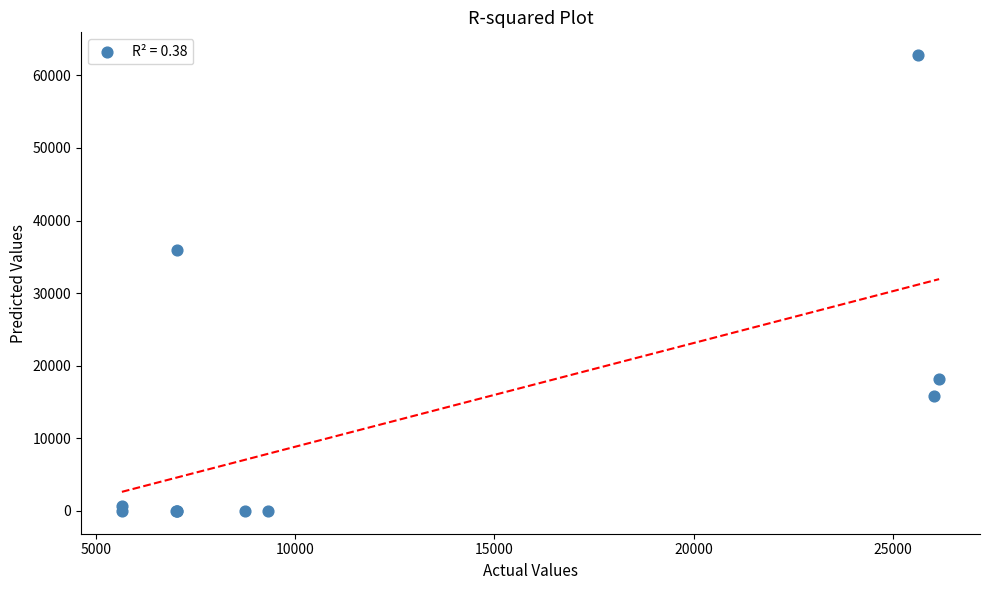

What Y value in the scatter plot is closest to 31394?

35944.4